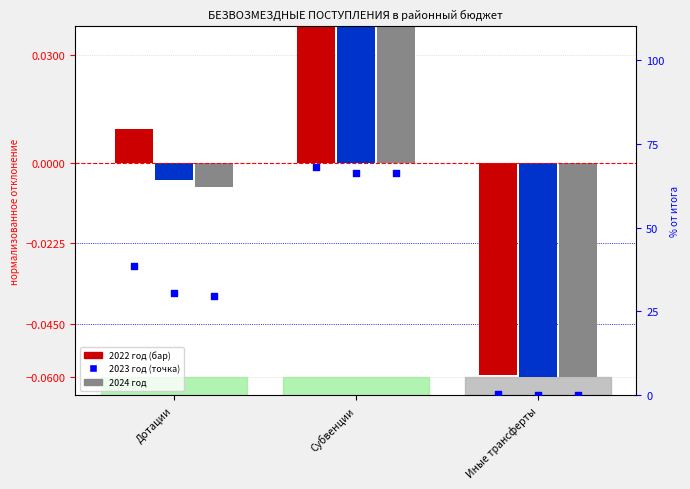

Is the value of 2022 год at Дотации greater than the value of 2023 год at Иные трансферты?

Yes